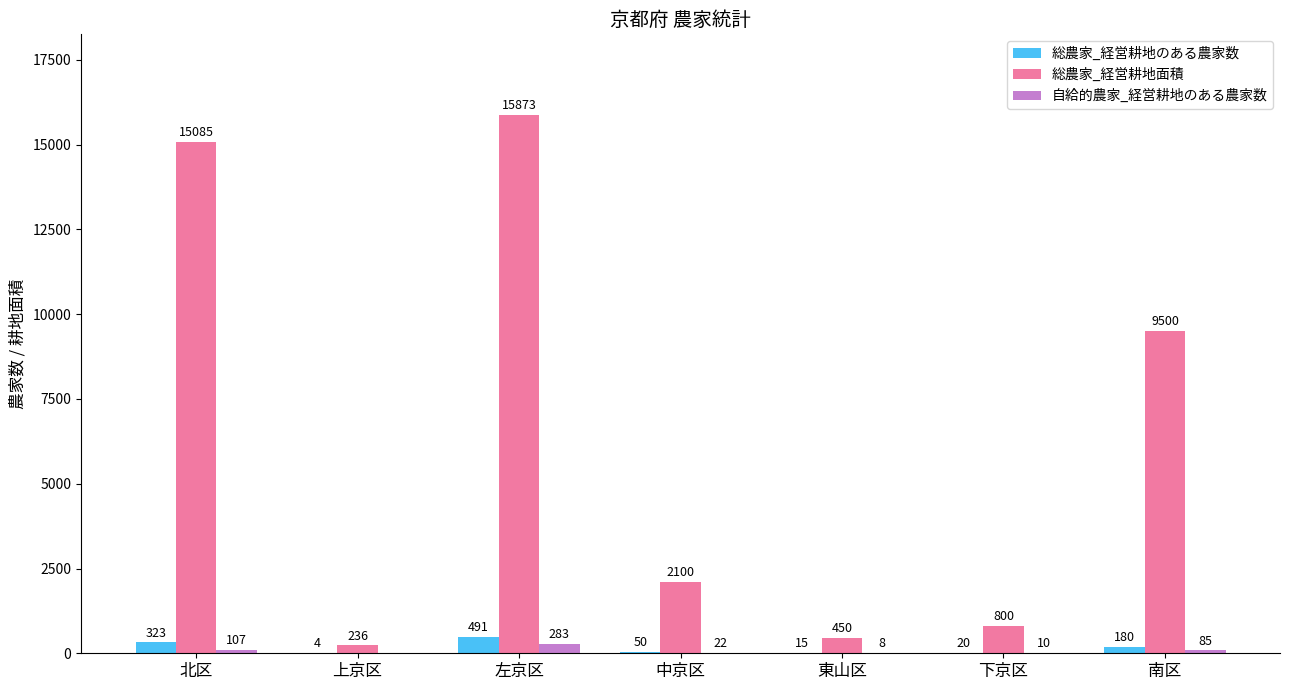

What is the total value across all series at 左京区?

16647